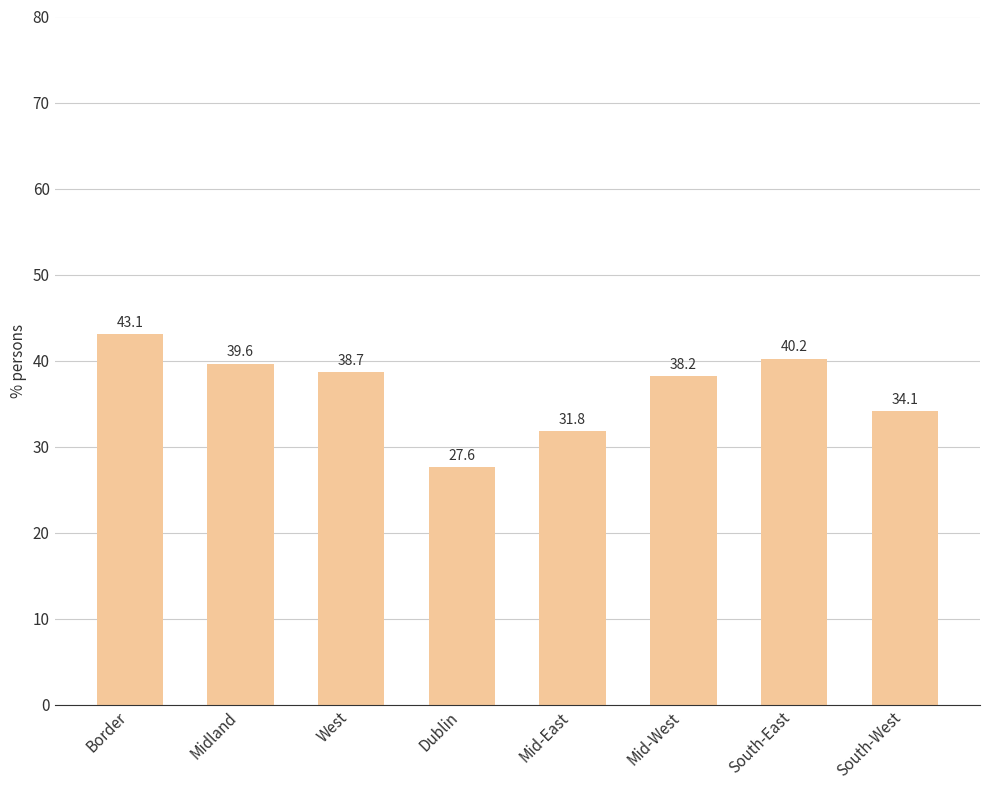

Reading left to right, transcribe all the data shown in this chart.

Border=43.1	Midland=39.6	West=38.7	Dublin=27.6	Mid-East=31.8	Mid-West=38.2	South-East=40.2	South-West=34.1